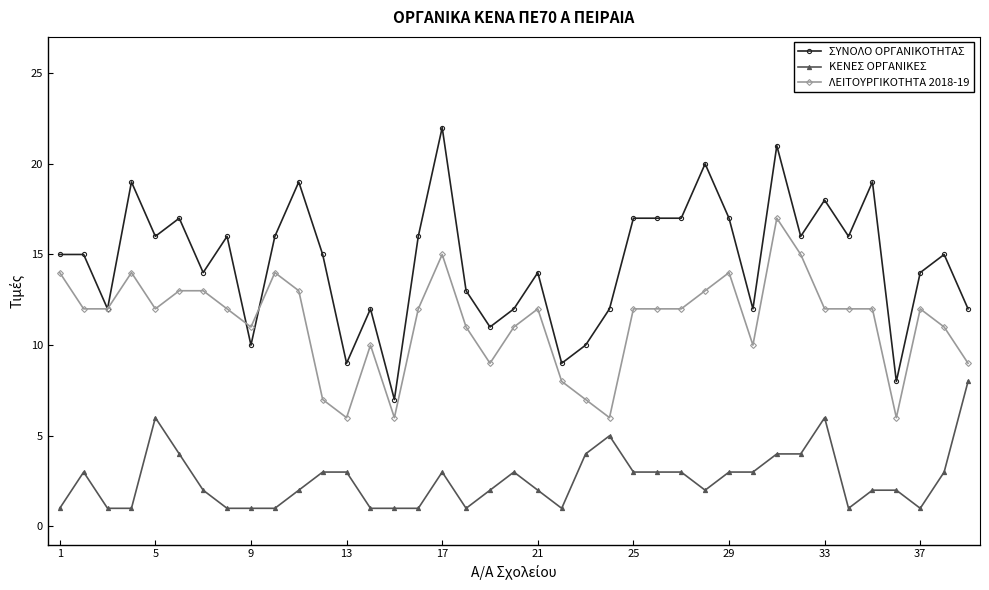

True or false: ΛΕΙΤΟΥΡΓΙΚΟΤΗΤΑ 2018-19 and ΚΕΝΕΣ ΟΡΓΑΝΙΚΕΣ intersect in this chart.

False